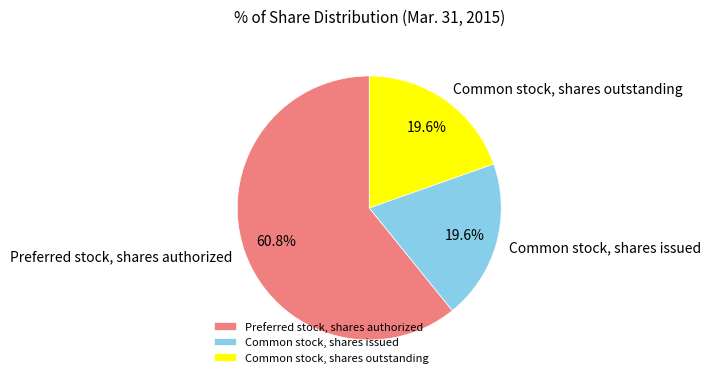

Does any single category account for the majority?

Yes